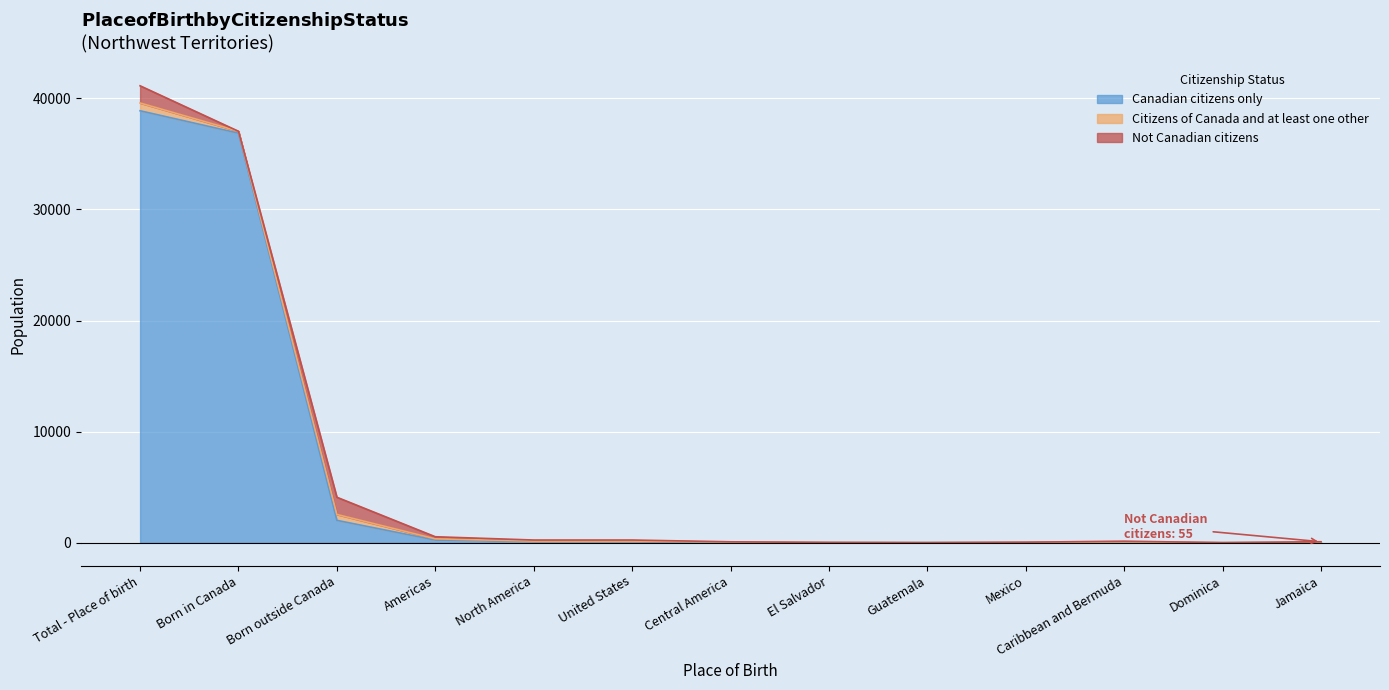

True or false: Citizens of Canada and at least one other has a value of 10 at Dominica.

True